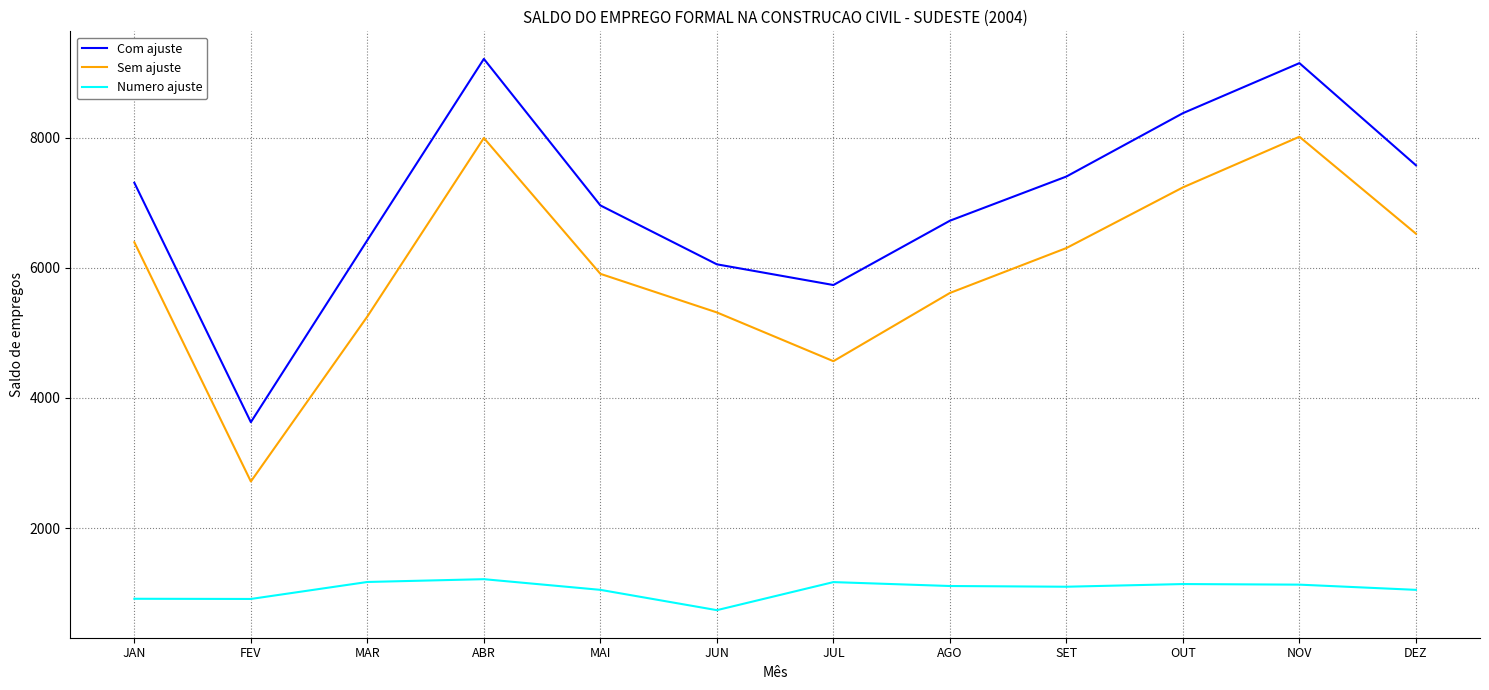

Is the value of Com ajuste at MAR greater than the value of Numero ajuste at OUT?

Yes